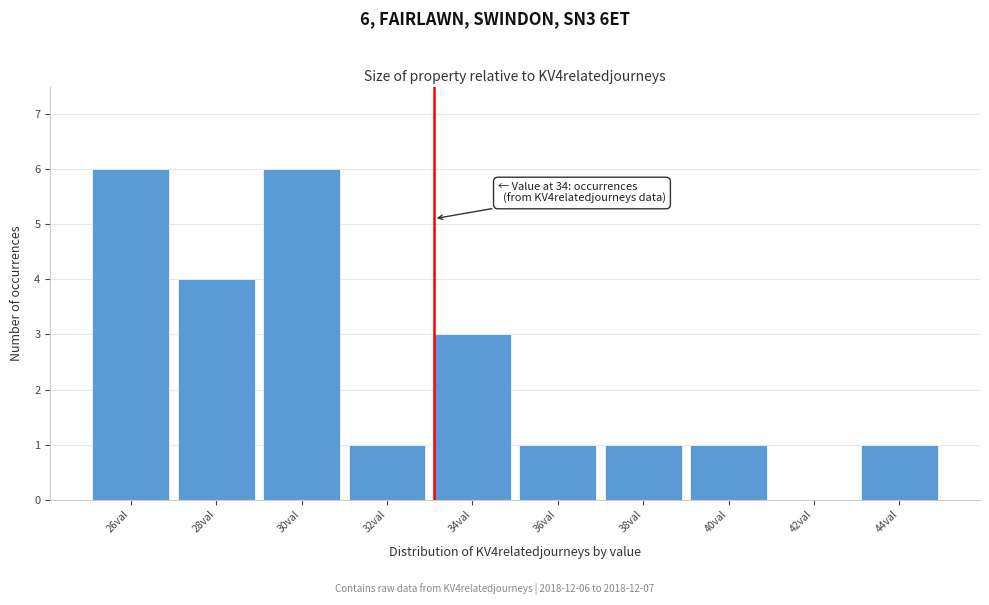

Reading right to left, what are all the values shown in this chart?

44val=1	42val=0	40val=1	38val=1	36val=1	34val=3	32val=1	30val=6	28val=4	26val=6